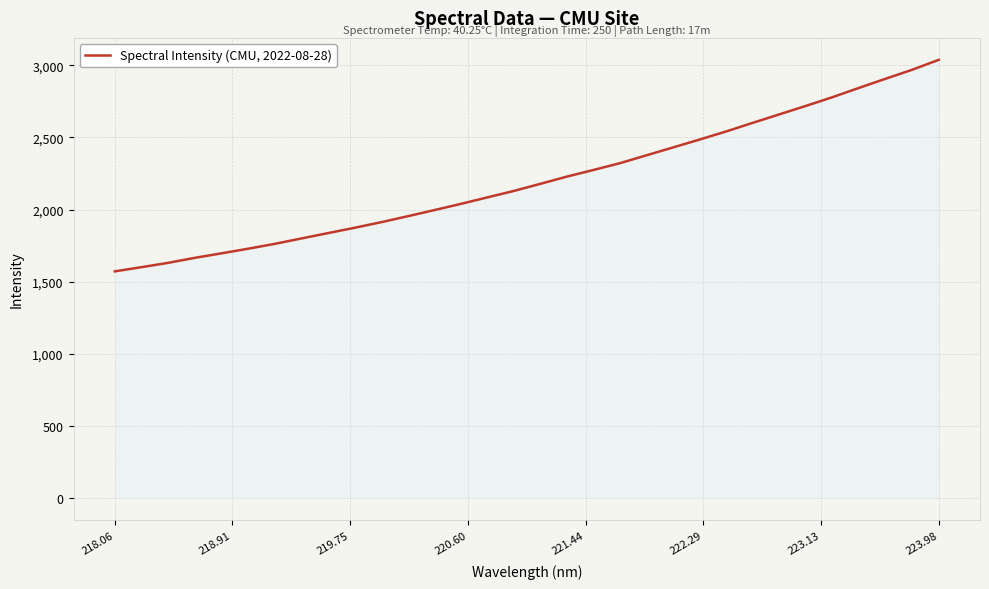

What is the maximum value shown in the chart?

3037.2